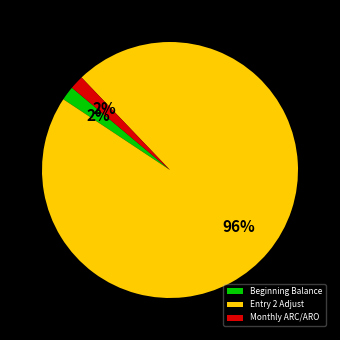

To the nearest percent, what is the combined percentage of Beginning Balance and Monthly ARC/ARO?

4%